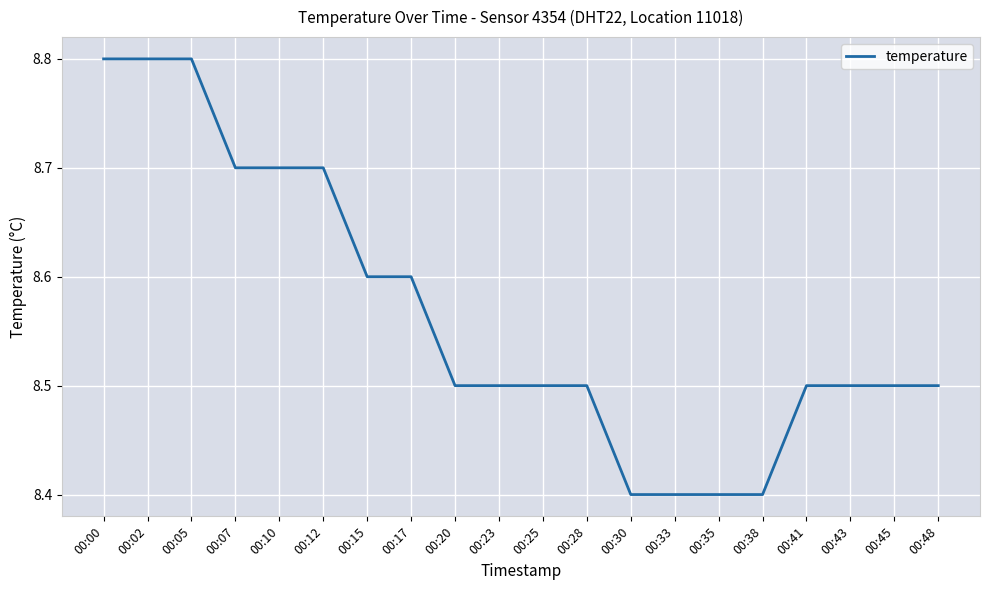

What is the minimum value shown in the chart?

8.4